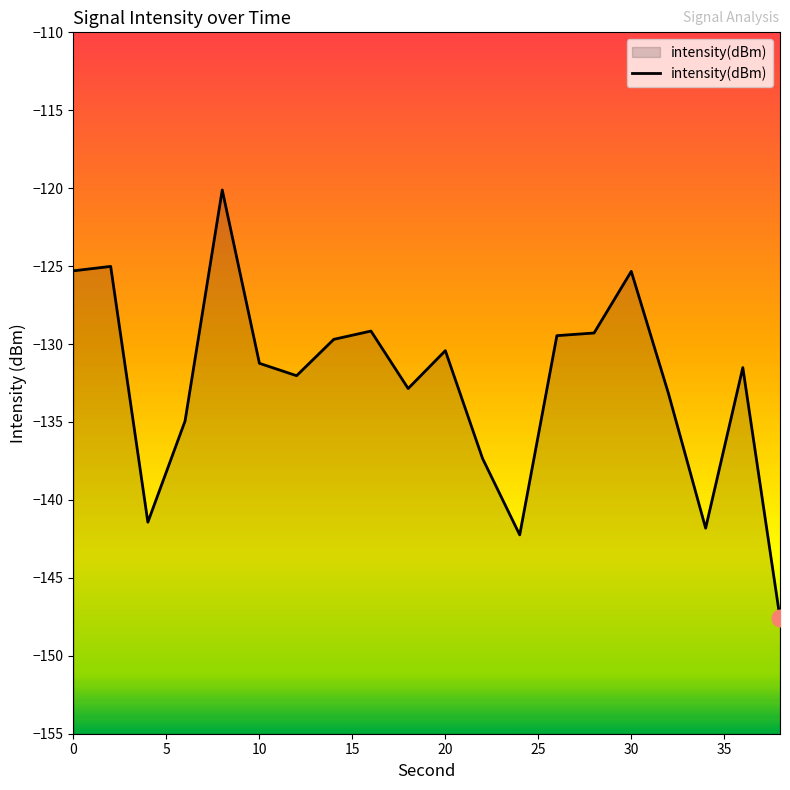

True or false: the data shows -33.6 at 20.

False